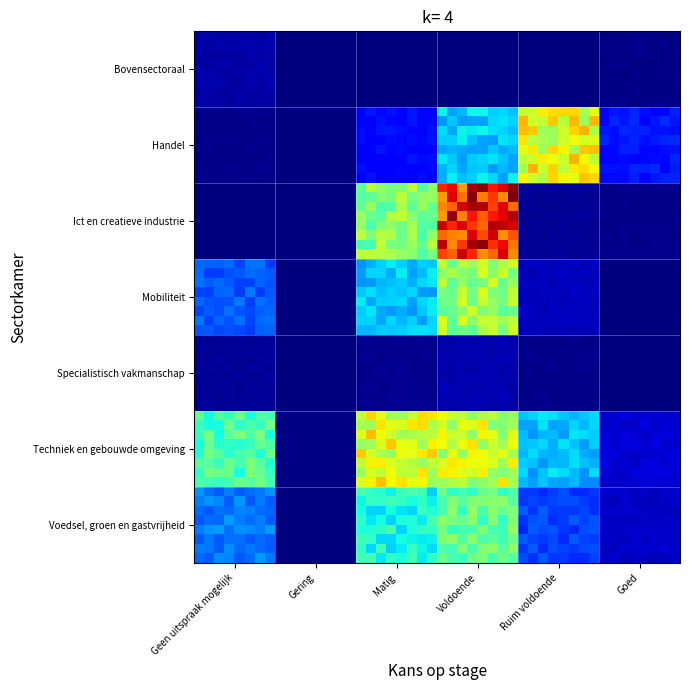

Reading right to left, what are all the values shown in this chart?

Bovensectoraal: Goed=73	Ruim voldoende=0	Voldoende=0	Matig=0	Gering=0	Geen uitspraak mogelijk=341
Handel: Goed=1395	Ruim voldoende=6031	Voldoende=3122	Matig=1251	Gering=0	Geen uitspraak mogelijk=105
Ict en creatieve industrie: Goed=110	Ruim voldoende=189	Voldoende=8379	Matig=4923	Gering=0	Geen uitspraak mogelijk=17
Mobiliteit: Goed=20	Ruim voldoende=524	Voldoende=5137	Matig=3056	Gering=0	Geen uitspraak mogelijk=2065
Specialistisch vakmanschap: Goed=0	Ruim voldoende=104	Voldoende=403	Matig=148	Gering=0	Geen uitspraak mogelijk=207
Techniek en gebouwde omgeving: Goed=727	Ruim voldoende=2988	Voldoende=5650	Matig=5992	Gering=61	Geen uitspraak mogelijk=4236
Voedsel, groen en gastvrijheid: Goed=612	Ruim voldoende=1823	Voldoende=4476	Matig=3744	Gering=0	Geen uitspraak mogelijk=2351